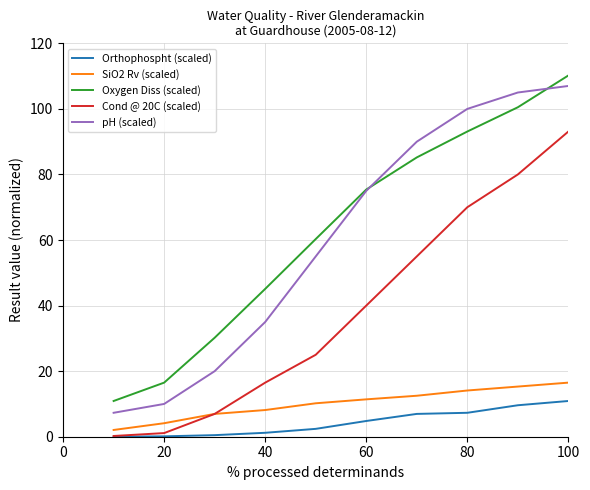

Which series has the widest spread of values?

pH (scaled)